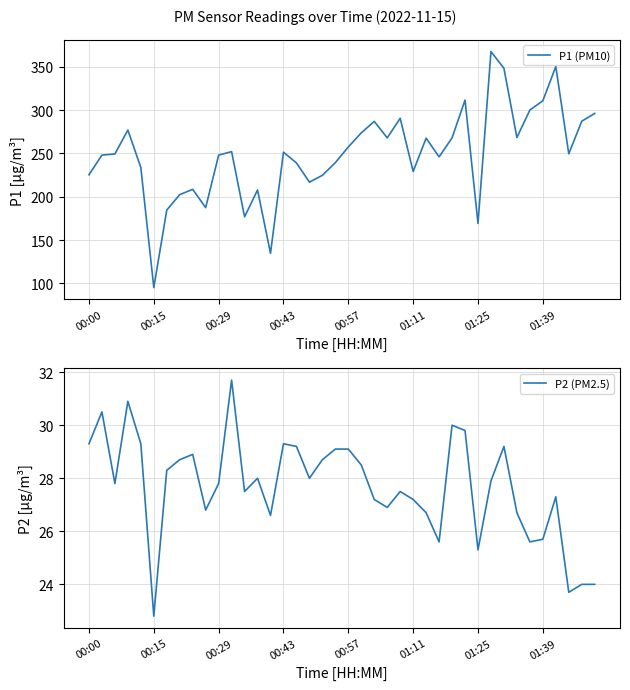

True or false: P1 (PM10) and P2 (PM2.5) cross at least once.

False